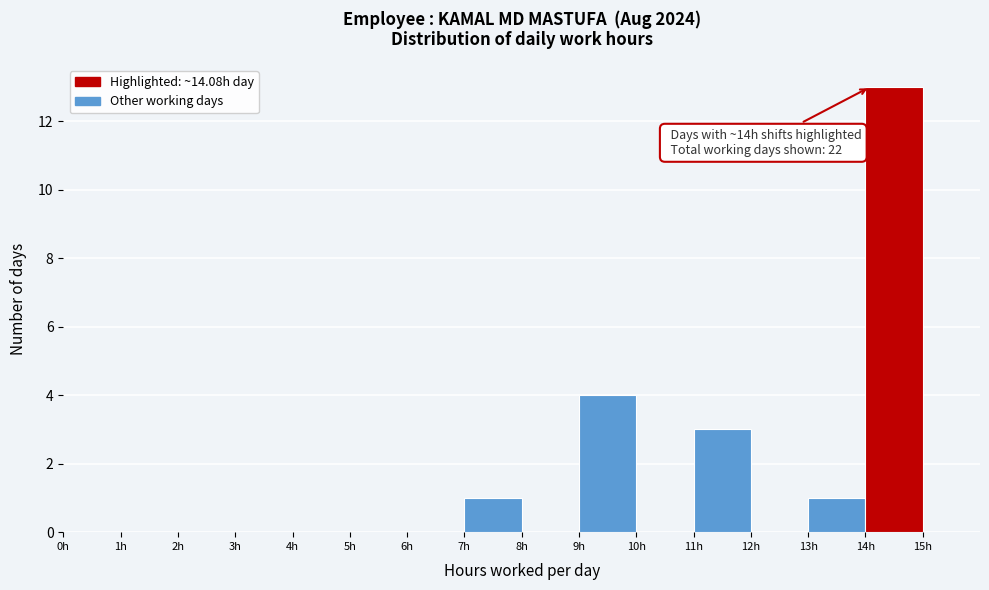

Which range on the x-axis has the tallest bar?

14 to 15